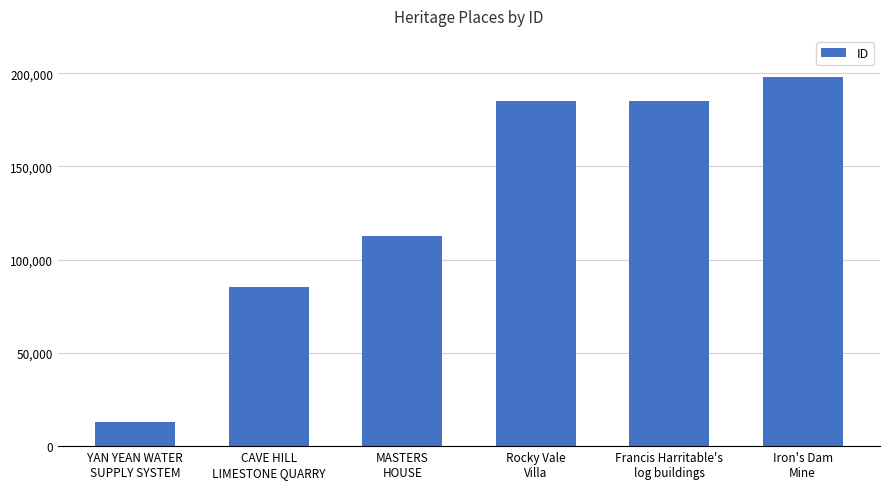

The value at Rocky Vale
Villa is 69575. True or false?

False